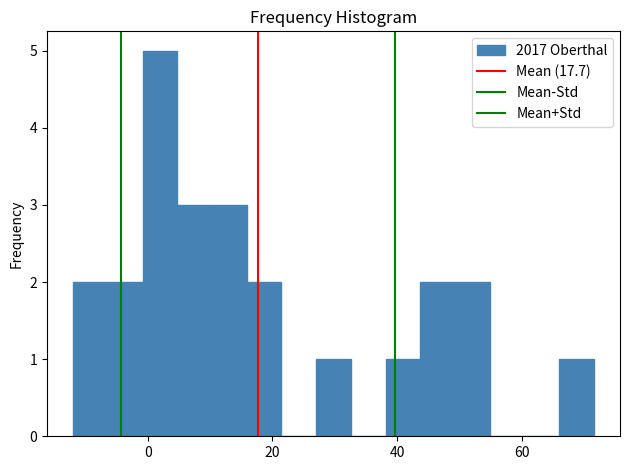

Read against the x-axis, roughly where is the centre of the tallest bar?

2